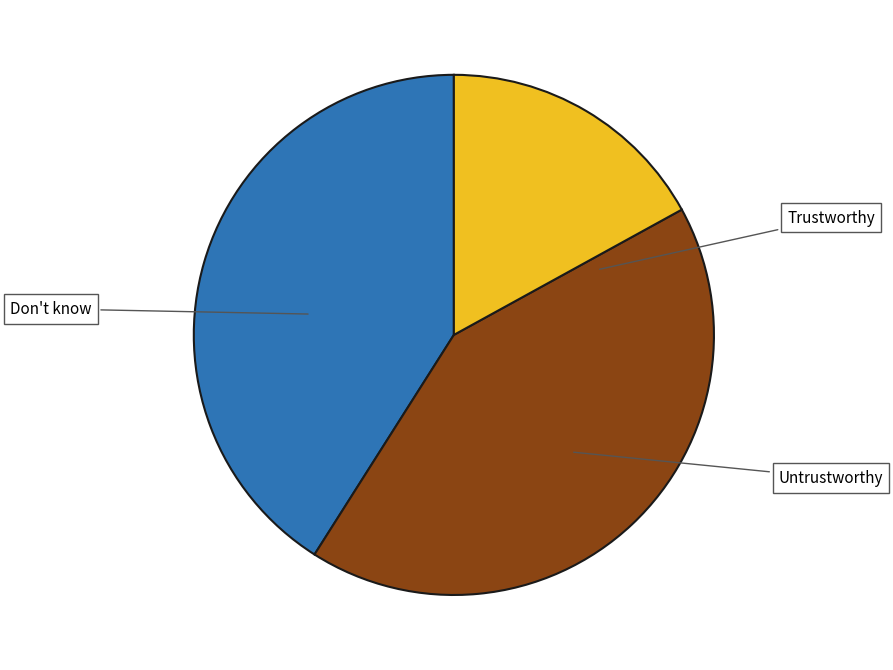

Is there any slice that represents more than half of the pie?

No